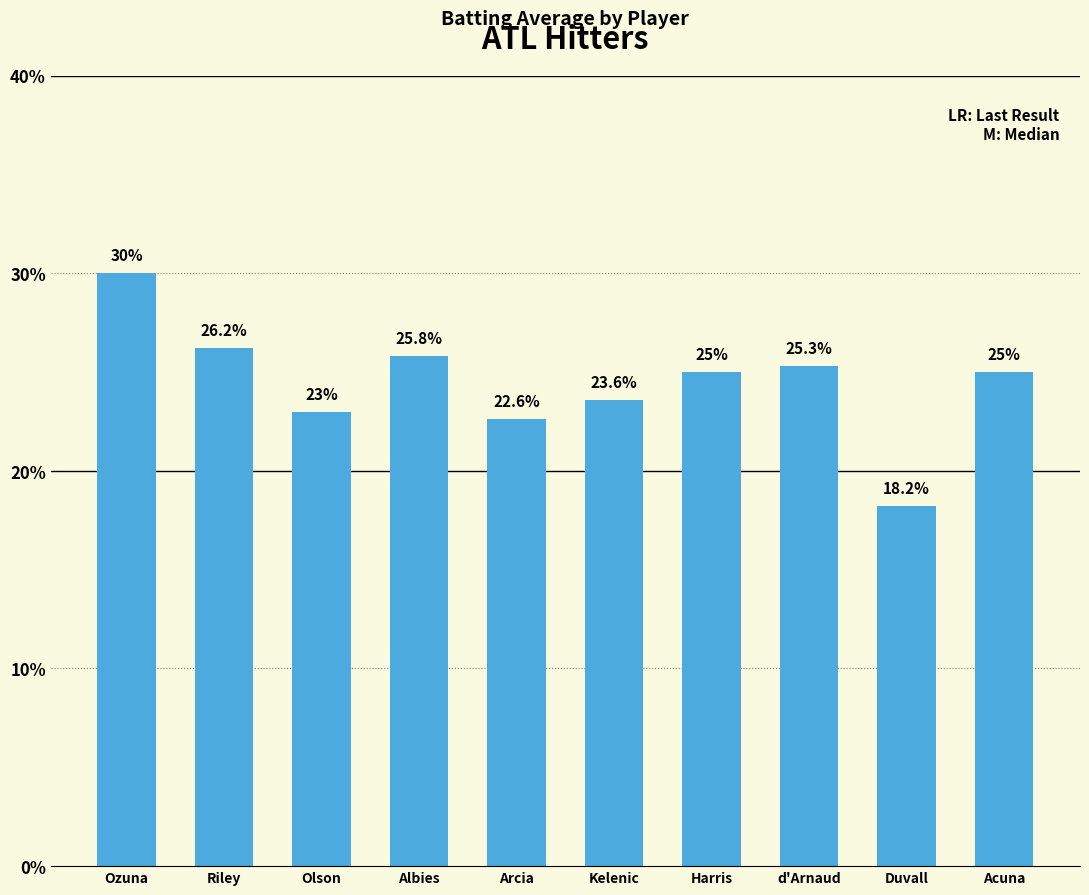

What is the average value?

0.2